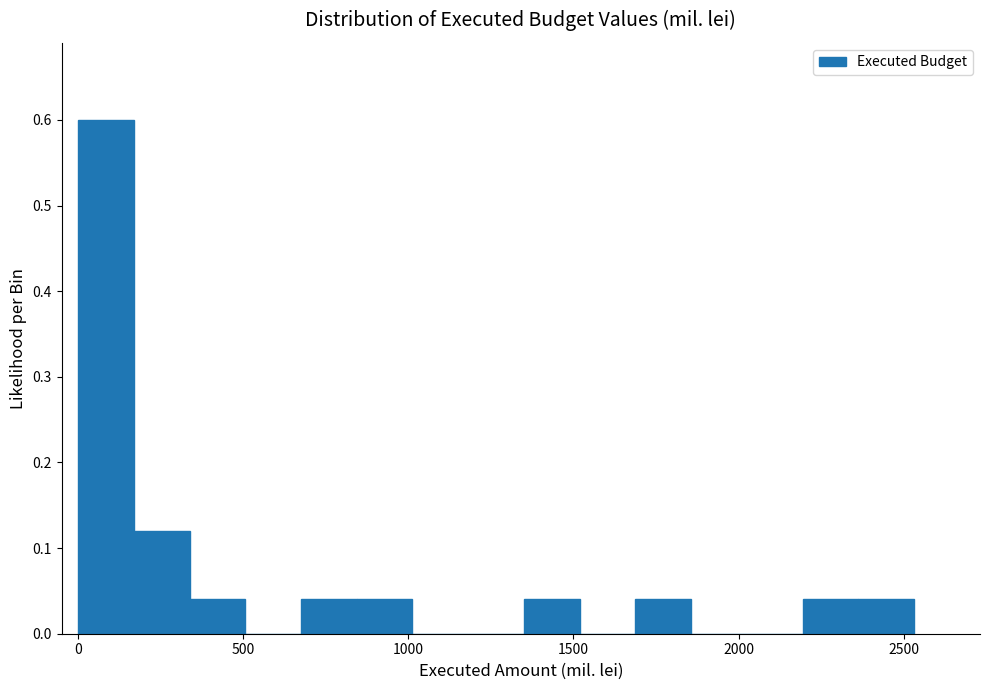

Around what value on the x-axis is the tallest bar? Give the approximate position of its centre, as read against the axis.

100